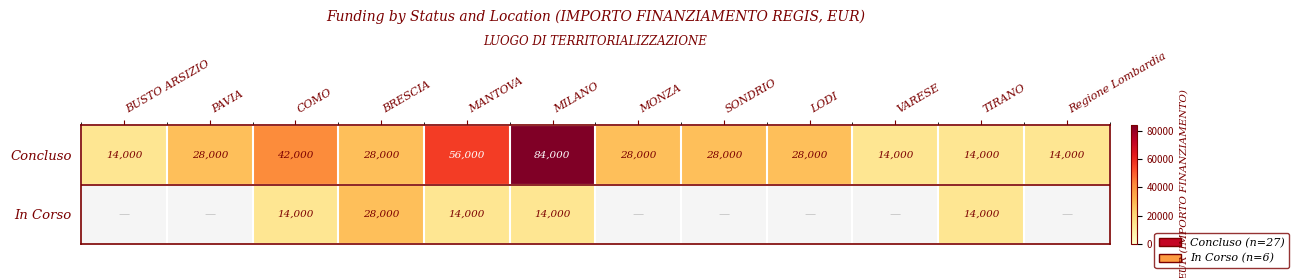

Where is Concluso nearest to the value 49000?

COMO